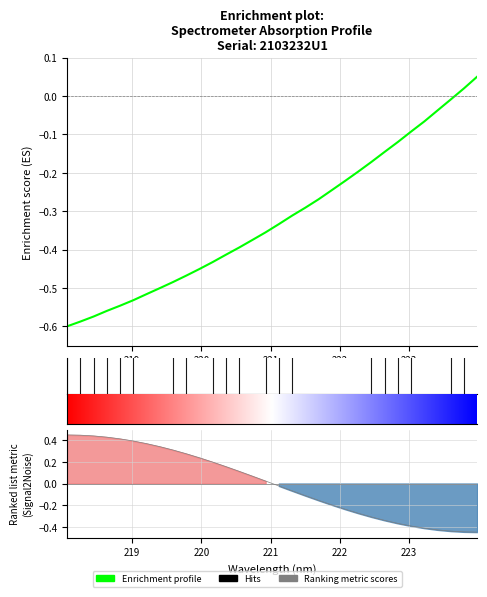

How many values are below 0?

30